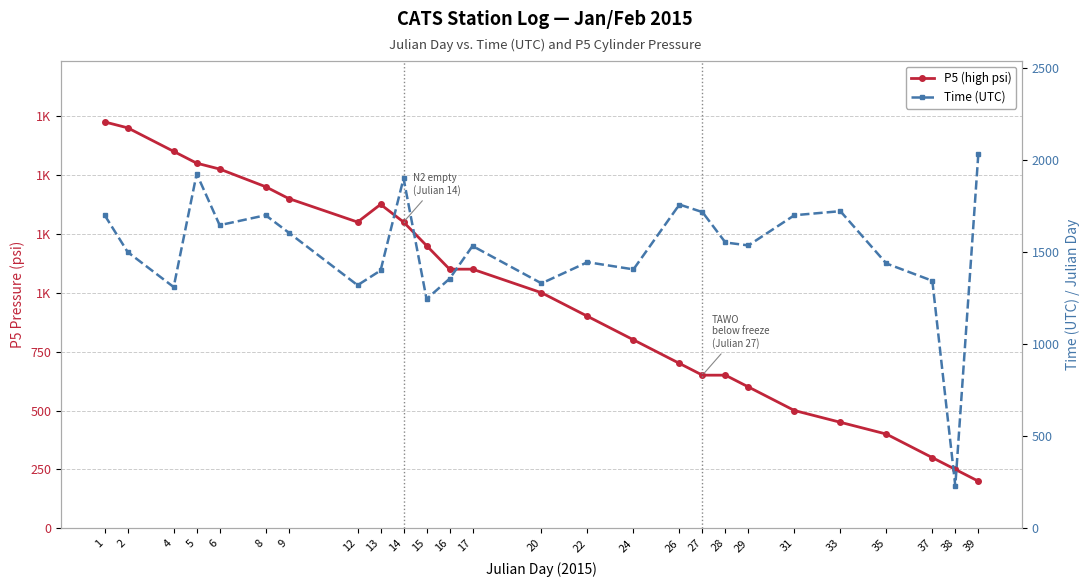

Which series has the largest total across all categories?

Time (UTC)